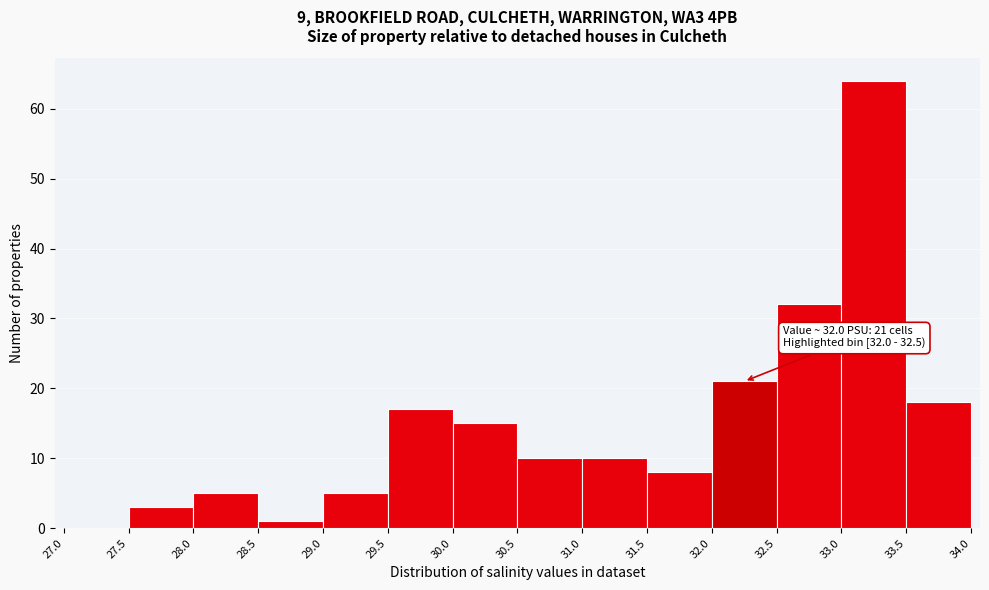

Which range on the x-axis has the tallest bar?

33.0 to 33.5